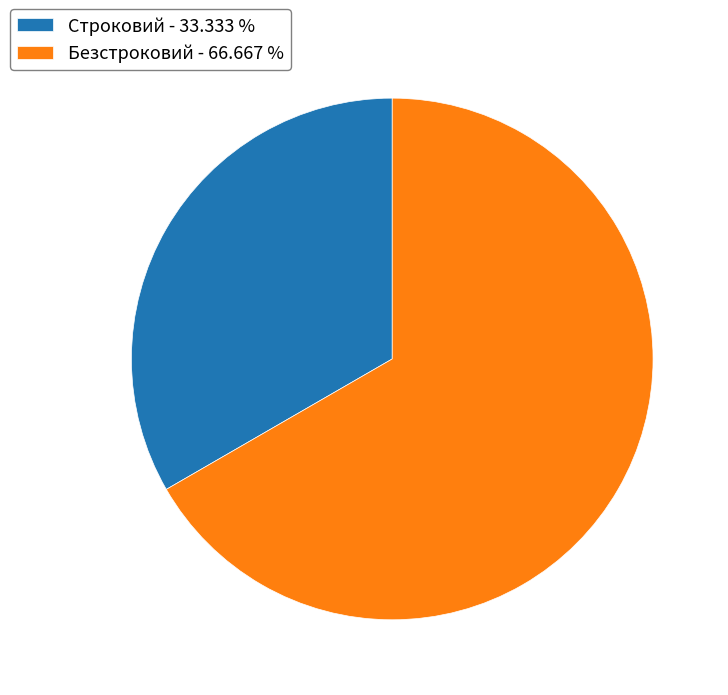

Count the number of slices in the pie.

2